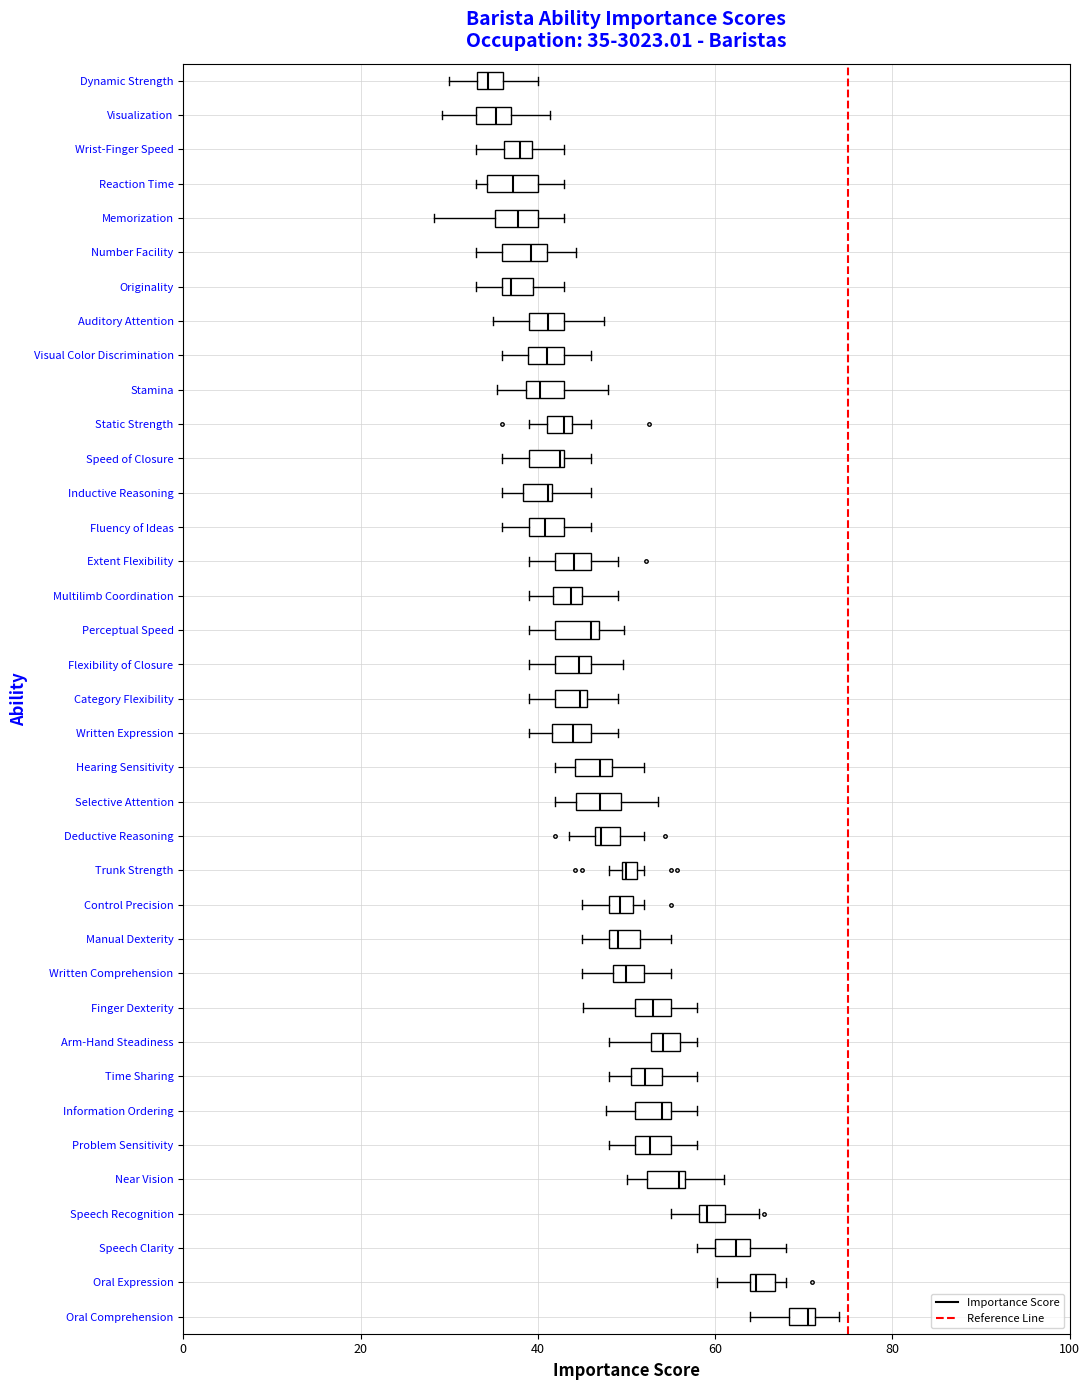

Which box's median line is the furthest to the right?

Oral Comprehension